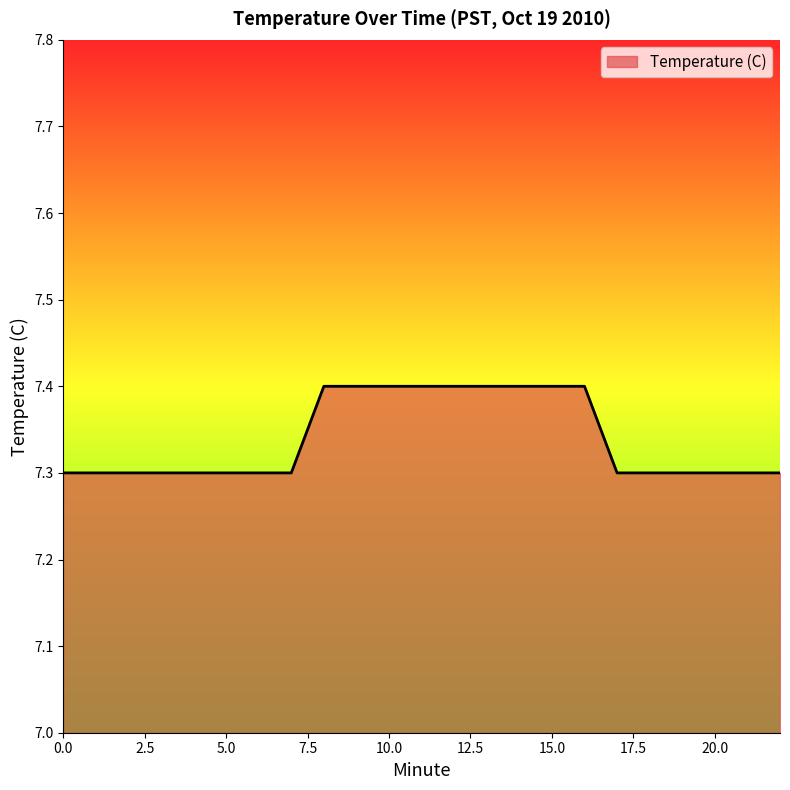

What is the greatest value displayed?

7.4